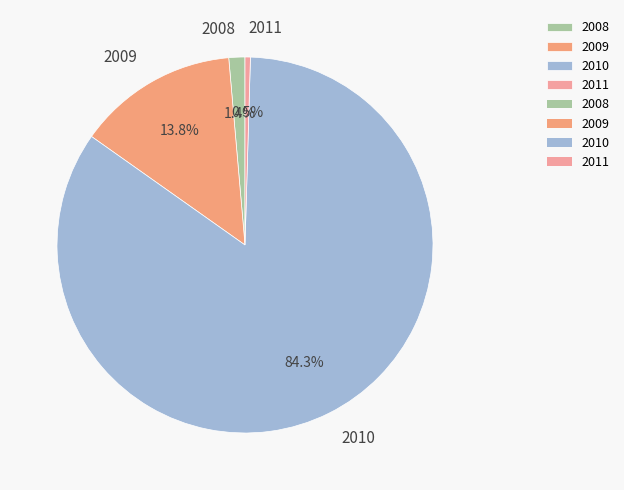

Is the sum of 2008 and 2009 greater than half?

No